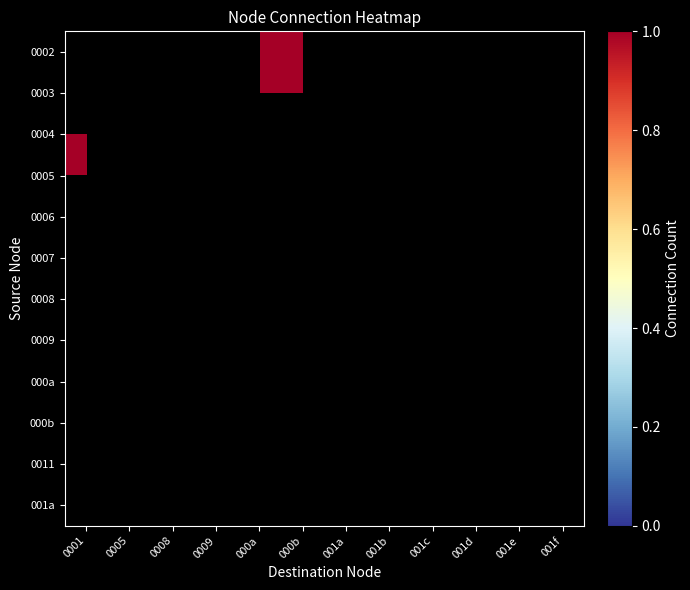

Which series has the largest range (max minus min)?

0004